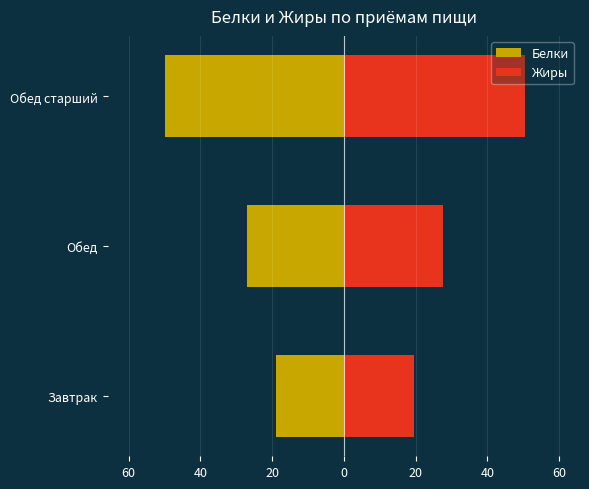

What is the maximum value shown in the chart?

50.6